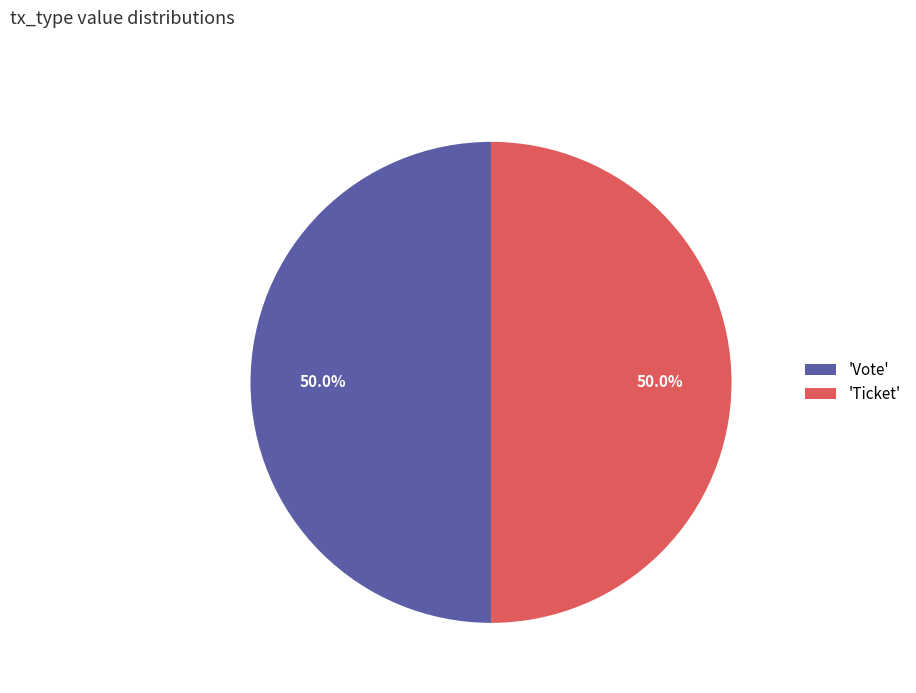

What portion of the pie excludes 'Ticket'?

50.0%